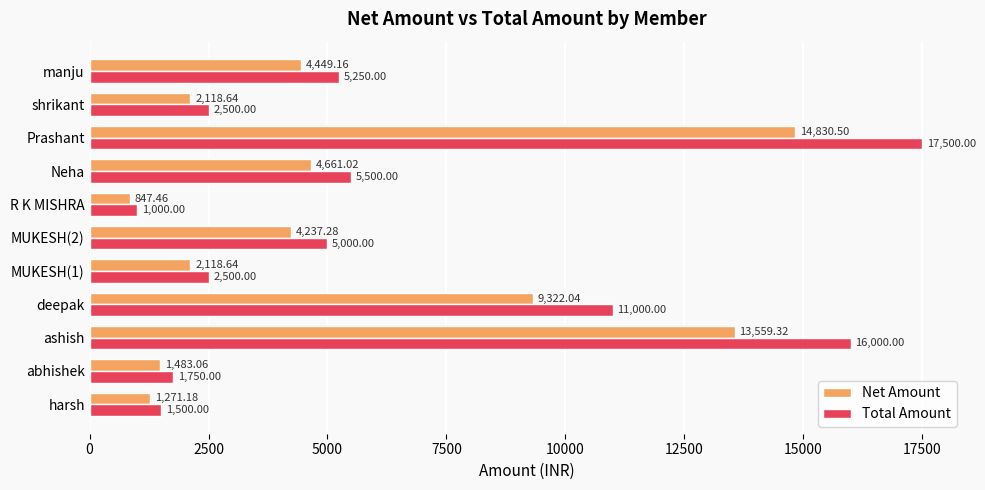

Between abhishek and R K MISHRA, which series saw the biggest shift?

Total Amount